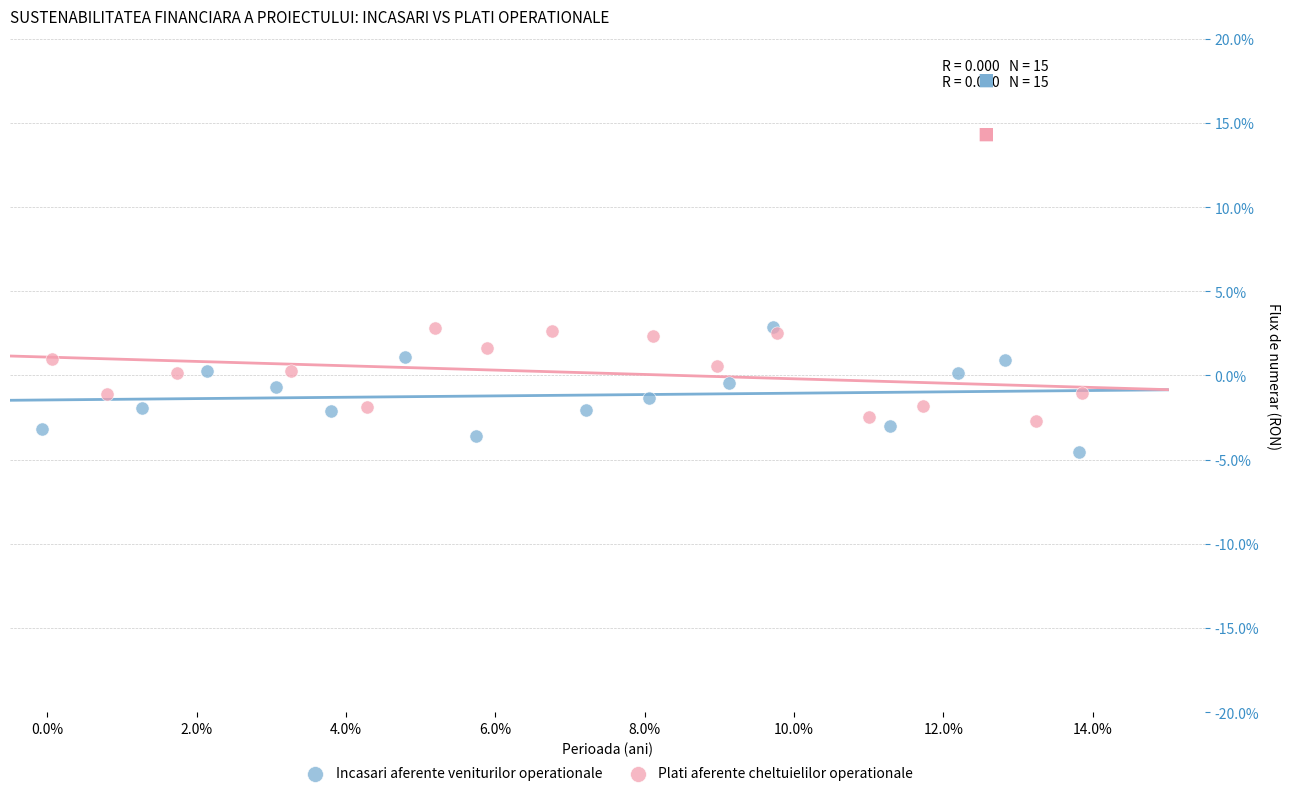

Which series has the largest Y range (max minus min)?

Incasari aferente veniturilor operationale